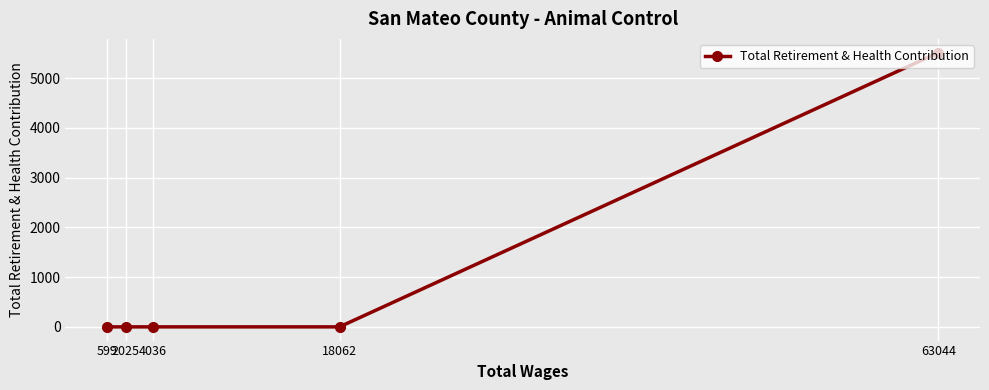

At which category does the chart reach its minimum across all series?

18062